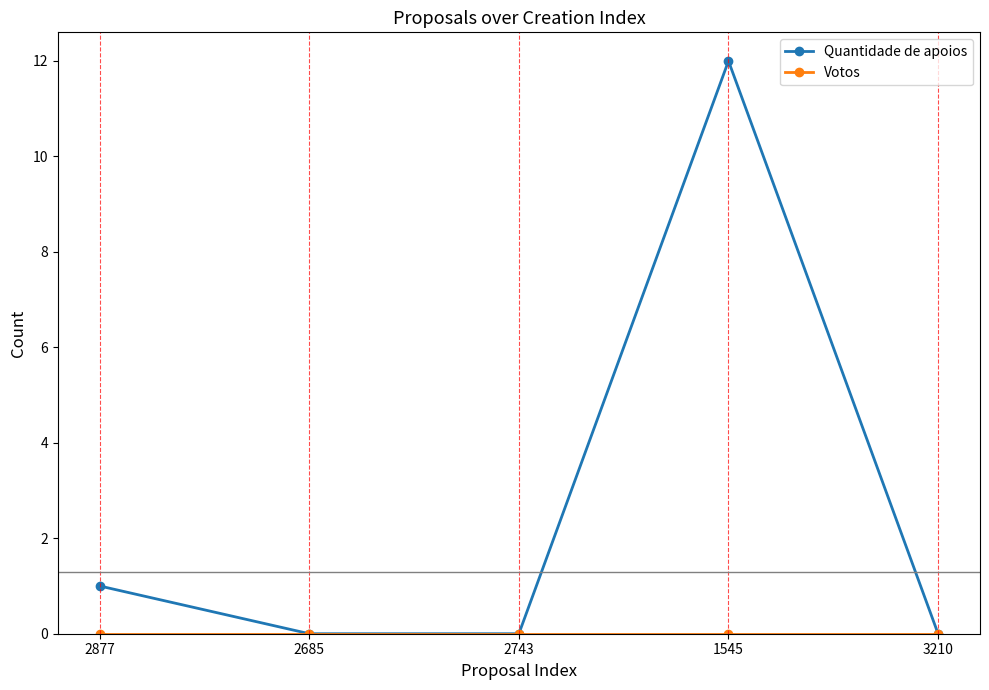

True or false: Quantidade de apoios has more than 0 points higher than both neighbors.

True